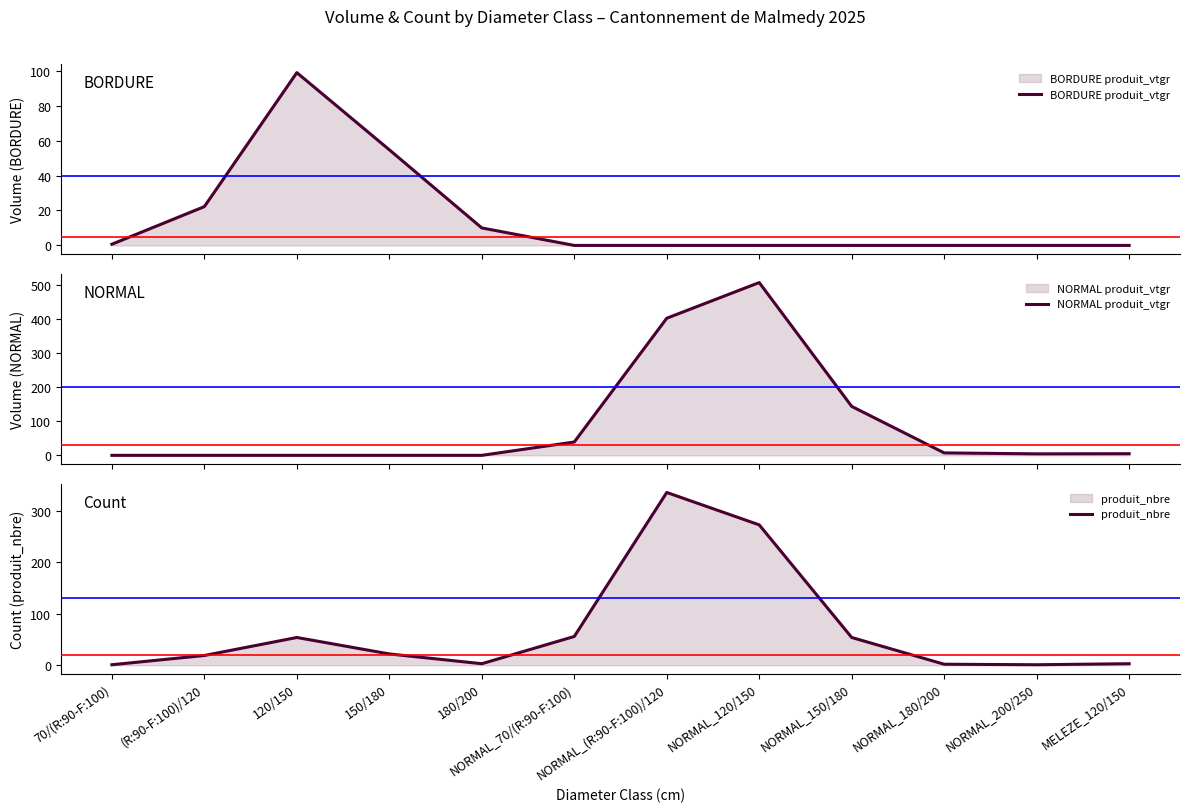

Reading left to right, list all the values displayed in this chart.

BORDURE produit_vtgr: 0.7	22.2	99.0	54.8	10.0	0.0	0.0	0.0	0.0	0.0	0.0	0.0
NORMAL produit_vtgr: 0.0	0.0	0.0	0.0	0.0	39.3	403.6	508.7	144.1	7.2	4.4	4.8
produit_nbre: 1.0	19.0	54.0	22.0	3.0	56.0	336.0	273.0	54.0	2.0	1.0	3.0